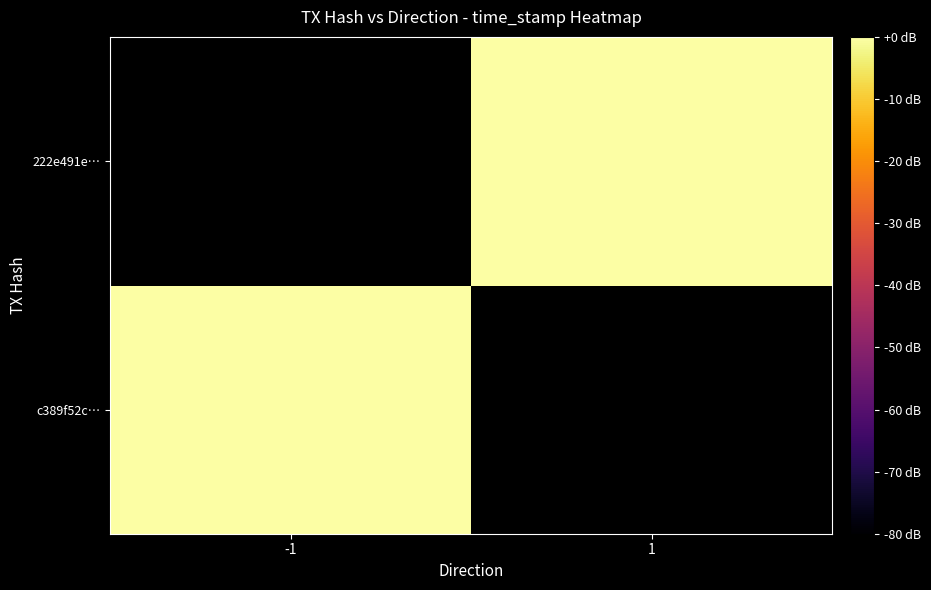

List the series in order of their overall mean, lowest first.

c389f52c…, 222e491e…